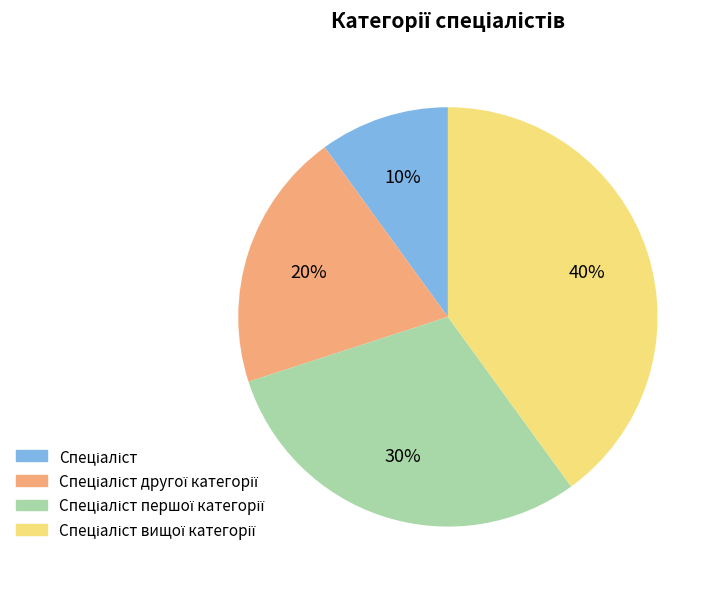

Count the number of slices in the pie.

4